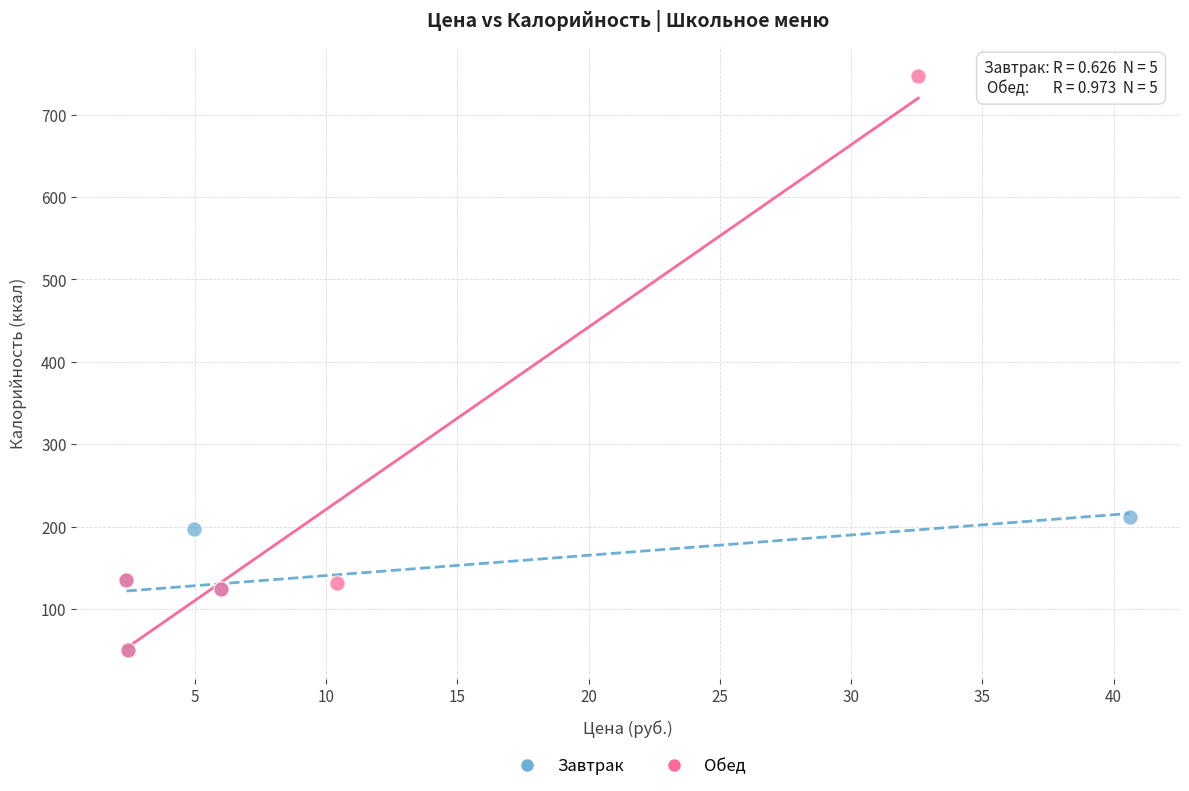

Which series contains the highest Y value?

Обед